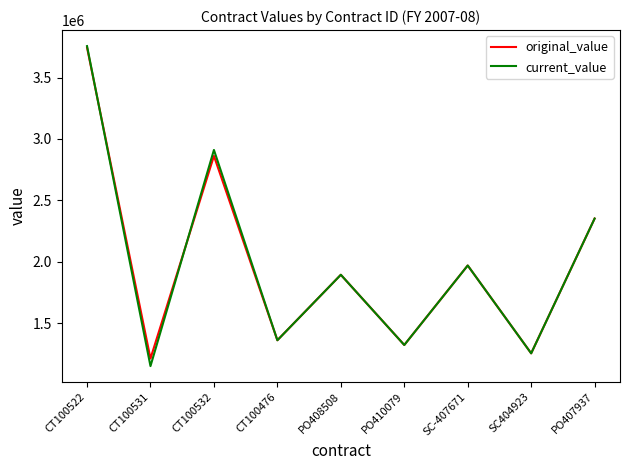

At which label does original_value reach its minimum?

CT100531